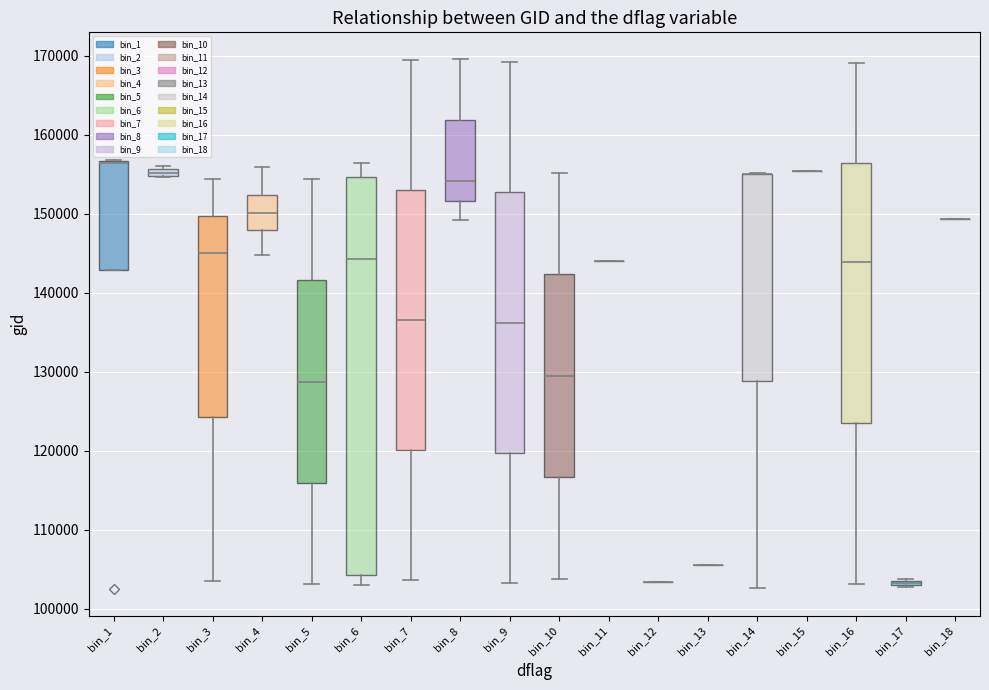

Which box is the tallest, from its lower edge to its upper edge?

bin_6